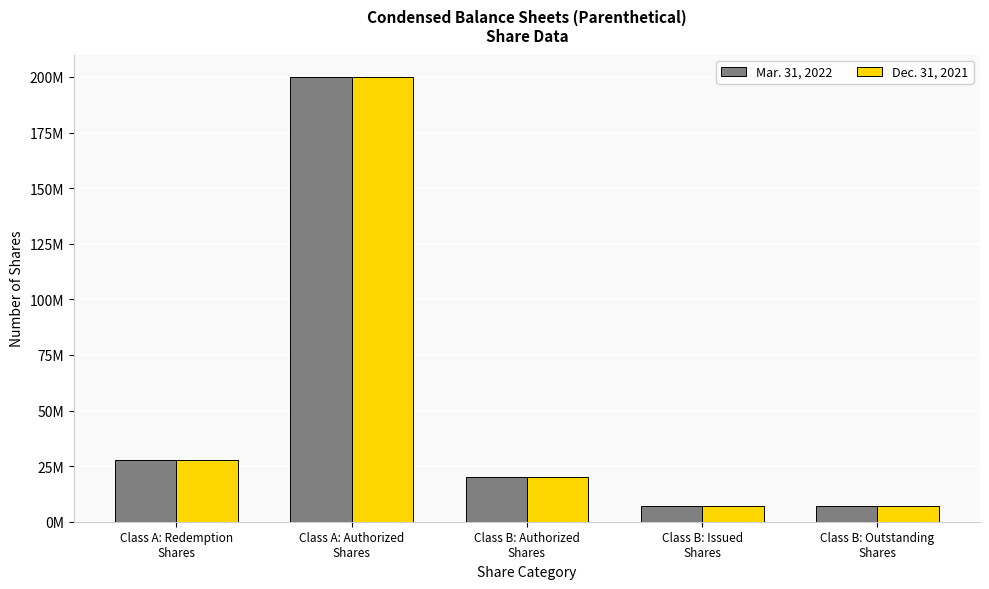

At which label is Dec. 31, 2021 closest to 103450000?

Class A: Redemption
Shares